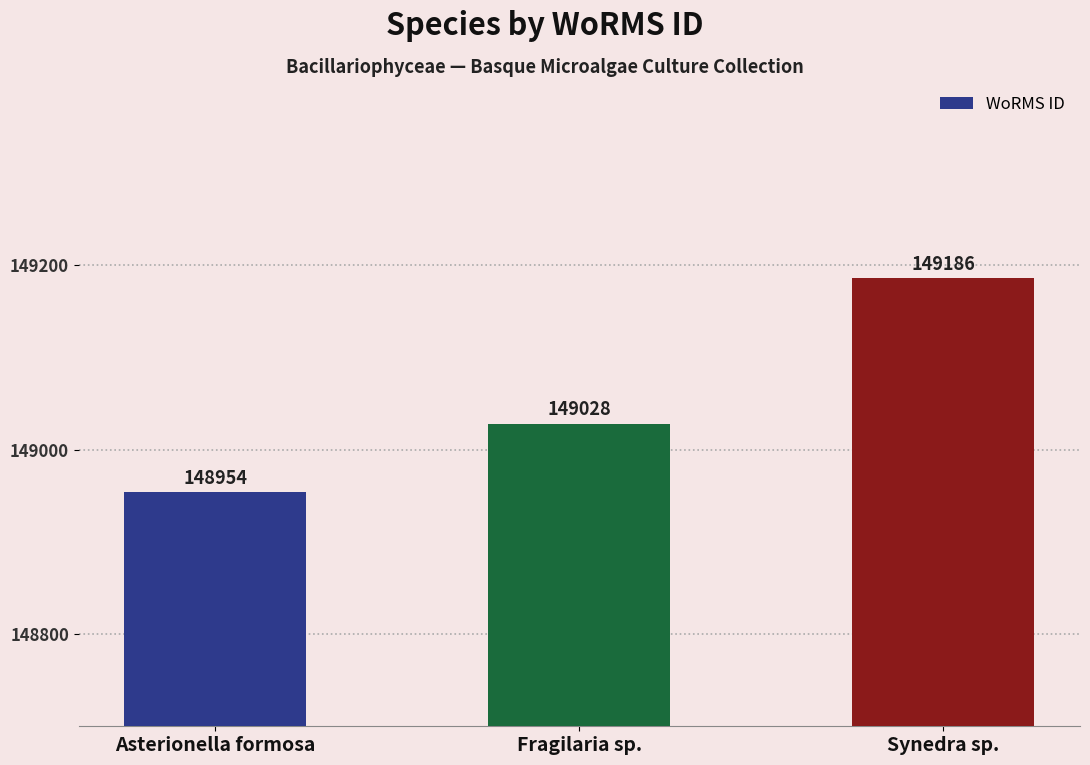

What is the label of the 1st bar from the right?

Synedra sp.